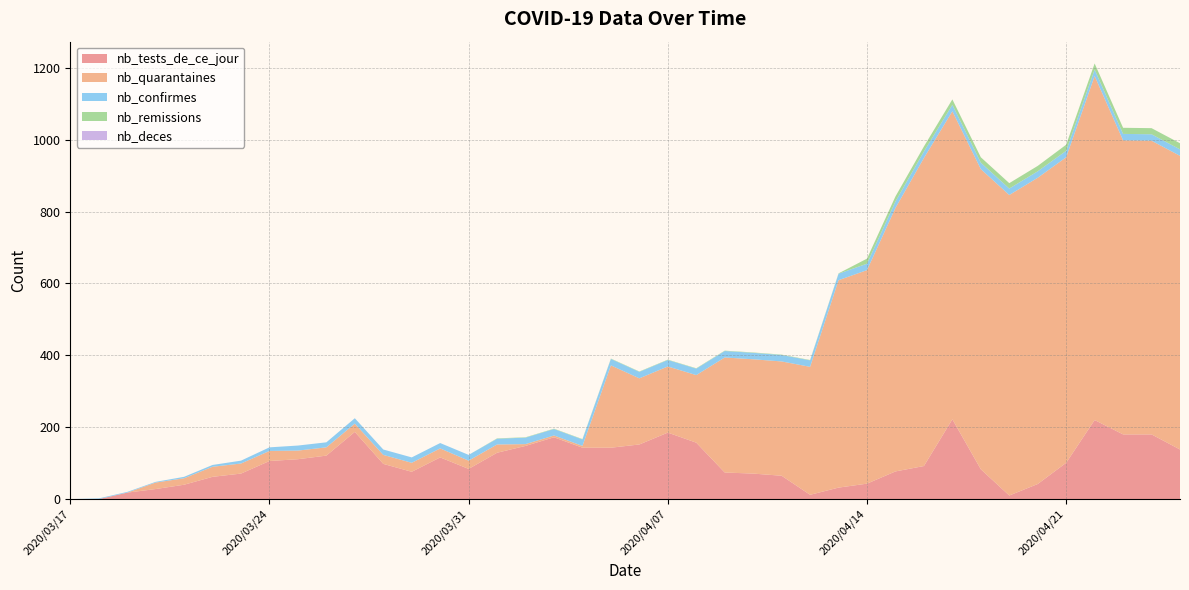

Reading left to right, list all the values displayed in this chart.

nb_tests_de_ce_jour: 0	0	18	28	40	62	71	106	111	121	187	98	76	116	84	129	148	172	143	143	152	185	157	74	71	65	12	32	43	77	92	222	83	10	42	101	220	180	180	138
nb_quarantaines: 0	0	0	18	18	28	28	28	24	23	23	25	25	25	23	23	5	5	5	229	184	184	188	320	318	318	356	577	594	733	857	857	835	836	852	850	957	818	817	817
nb_confirmes: 0	2	2	2	4	5	8	10	14	14	15	15	15	15	16	16	18	18	18	18	18	18	18	18	18	18	18	18	18	18	18	18	18	18	18	18	18	18	18	18
nb_remissions: 0	0	0	0	0	0	0	0	0	0	0	0	0	0	0	1	1	1	1	1	1	1	1	1	1	1	1	1	14	14	14	15	15	15	15	17	17	17	17	17
nb_deces: 0	0	0	0	0	0	0	0	0	0	0	0	0	0	0	0	0	0	0	0	0	0	0	0	0	0	0	0	0	0	0	0	0	0	0	0	0	0	0	0